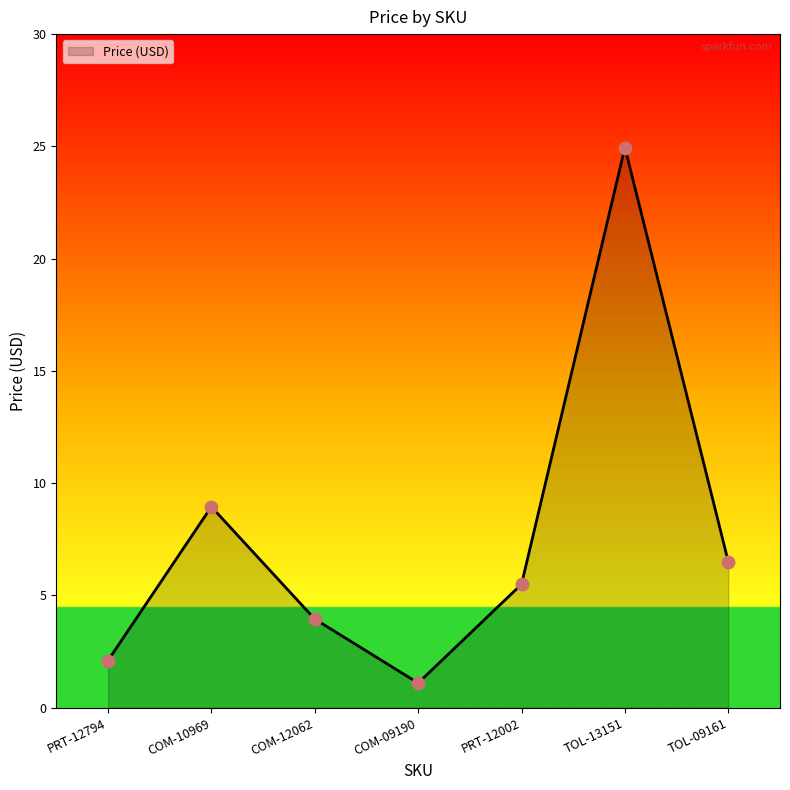

Approximately how many times larger is the value at PRT-12002 compared to PRT-12794?

2.6